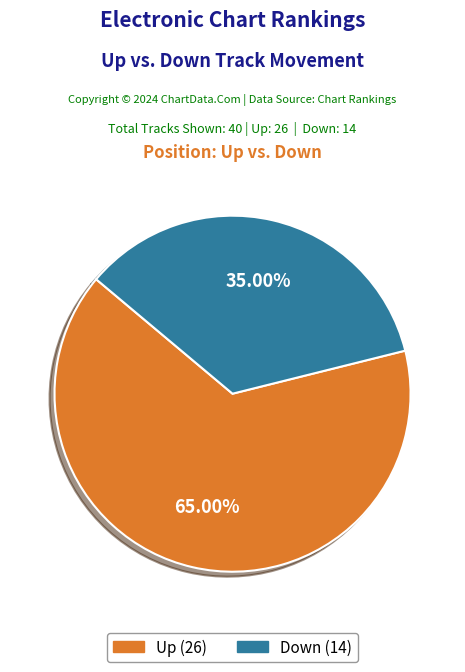

Does any single category account for the majority?

Yes